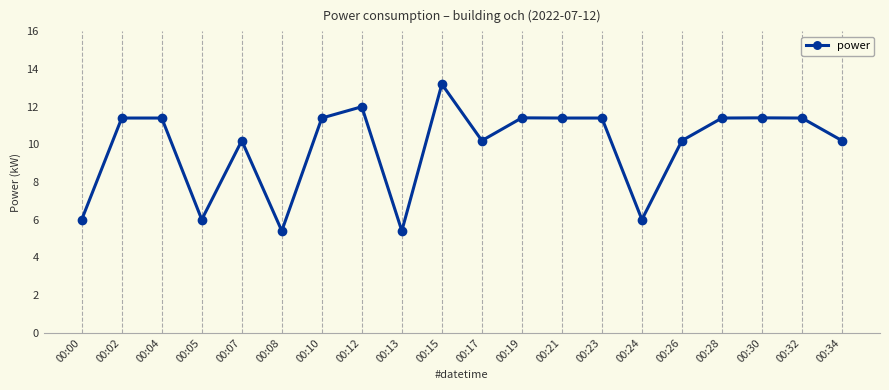

True or false: the data shows 11.4 at 00:04.

True